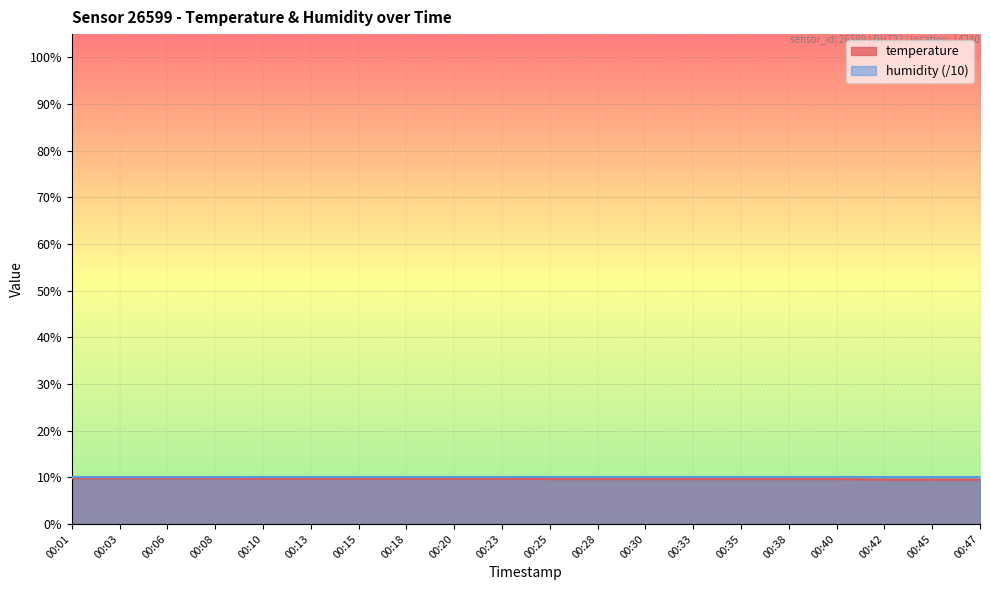

How many values are between 9 and 10?

20